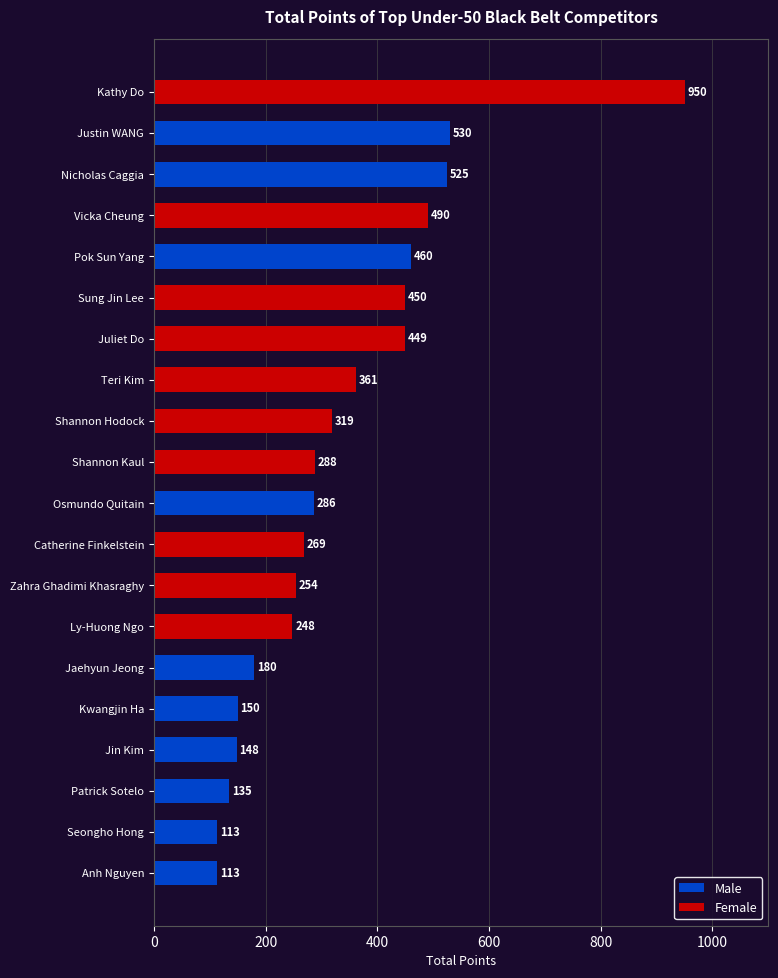

Is it true that Female equals -467 at Jaehyun Jeong?

False